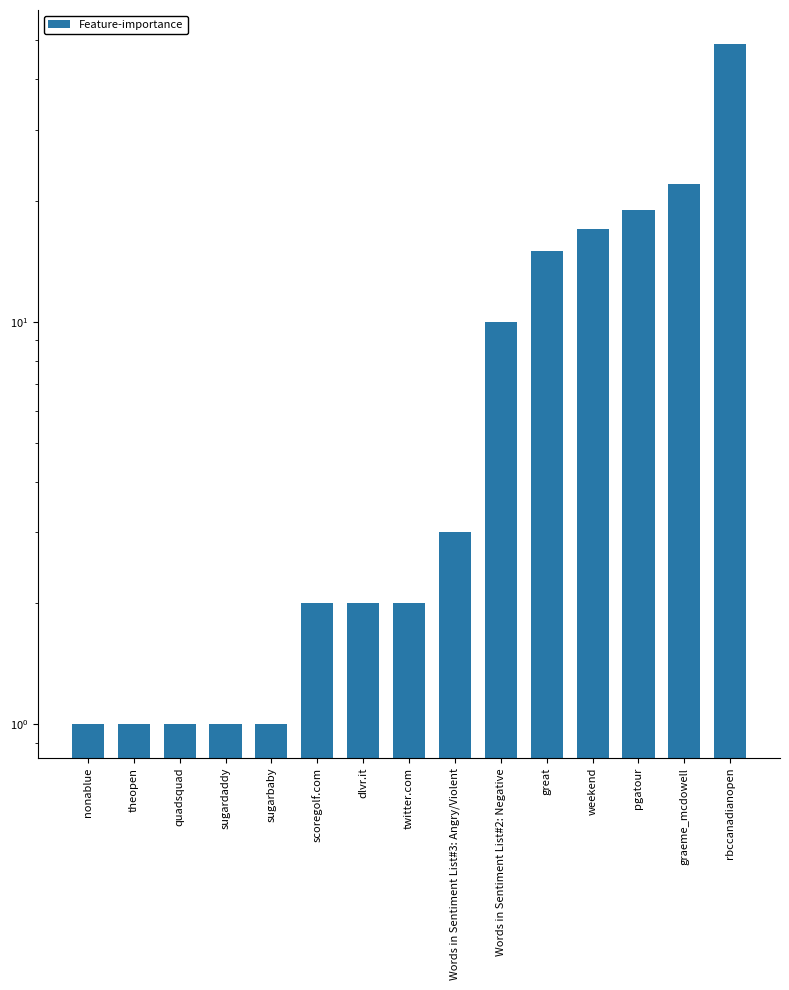

Where does the data first go above 2?

Words in Sentiment List#3: Angry/Violent